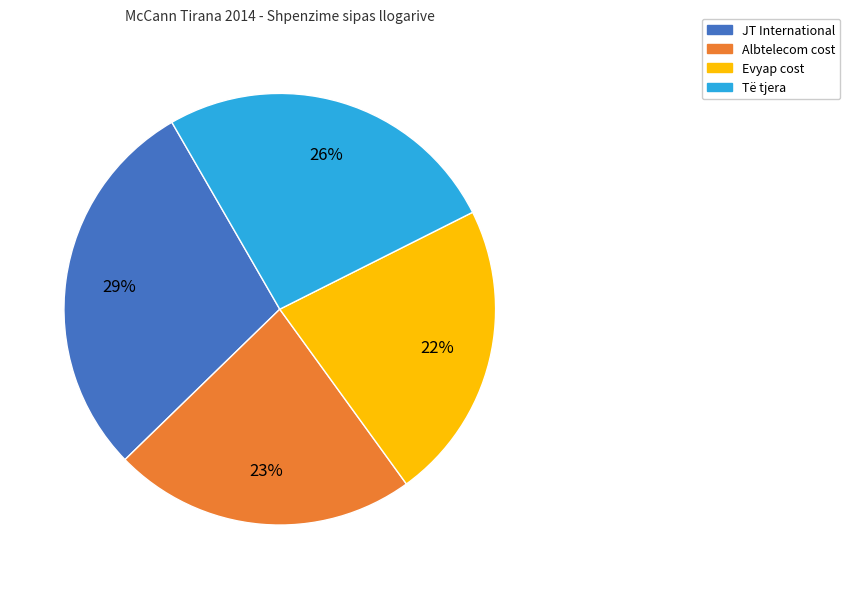

To the nearest percent, what is the difference between the largest and smallest slice percentages?

7%